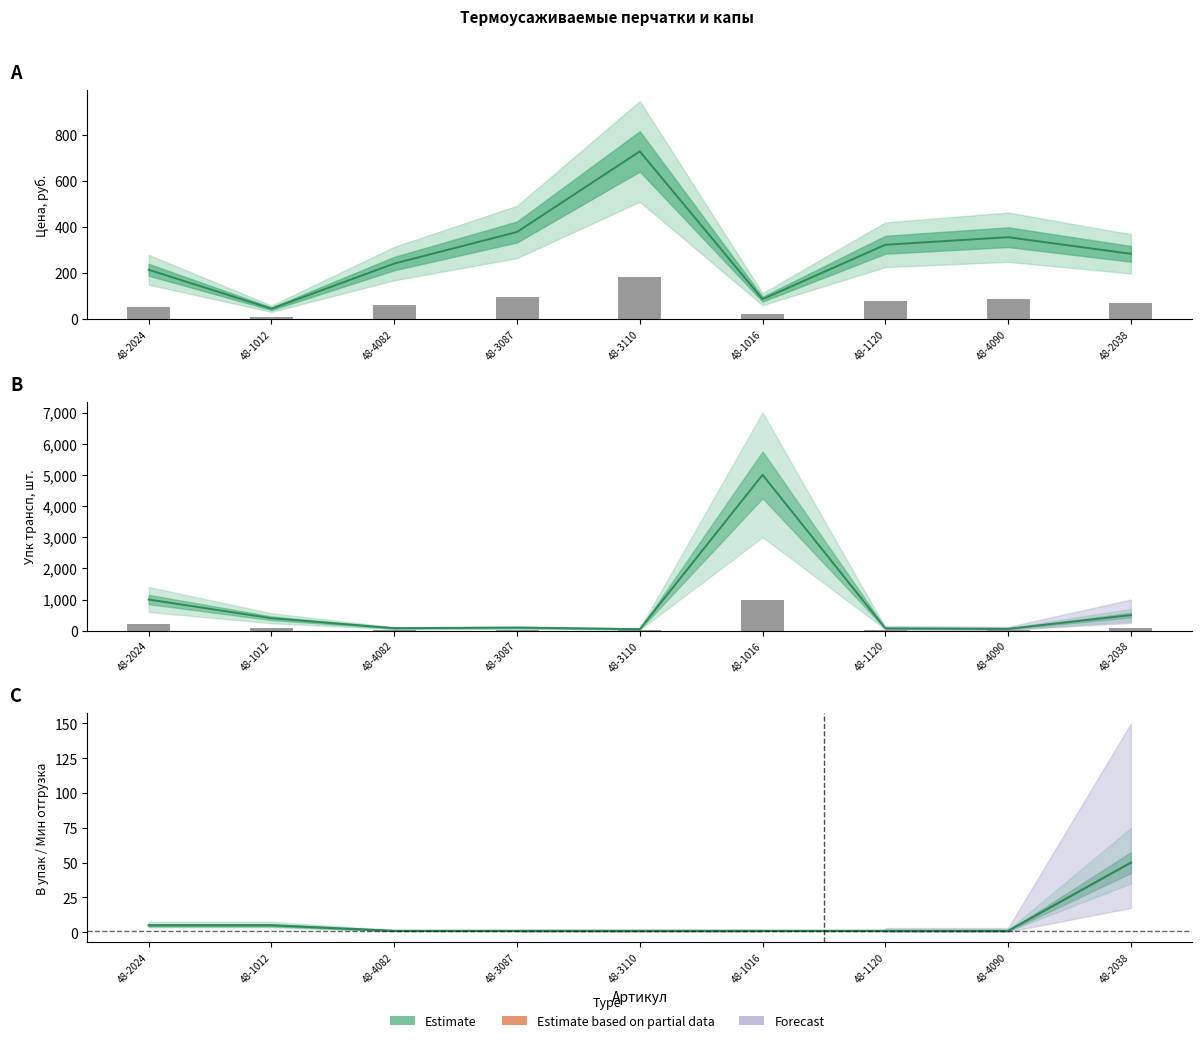

List the labels in order of Мин отгрузка value, largest first.

48-2038, 48-2024, 48-1012, 48-4082, 48-3087, 48-3110, 48-1016, 48-1120, 48-4090